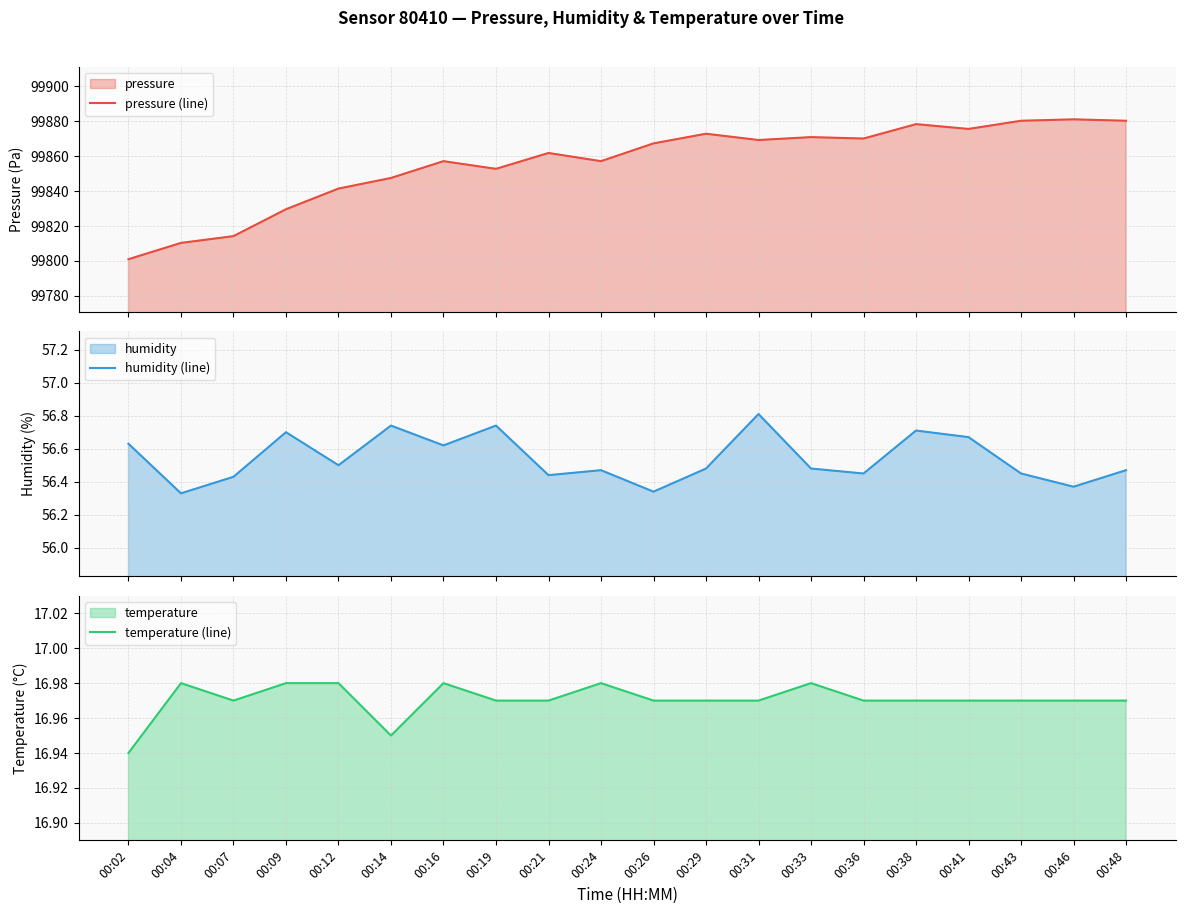

Between 00:19 and 00:31, which is larger?

00:31